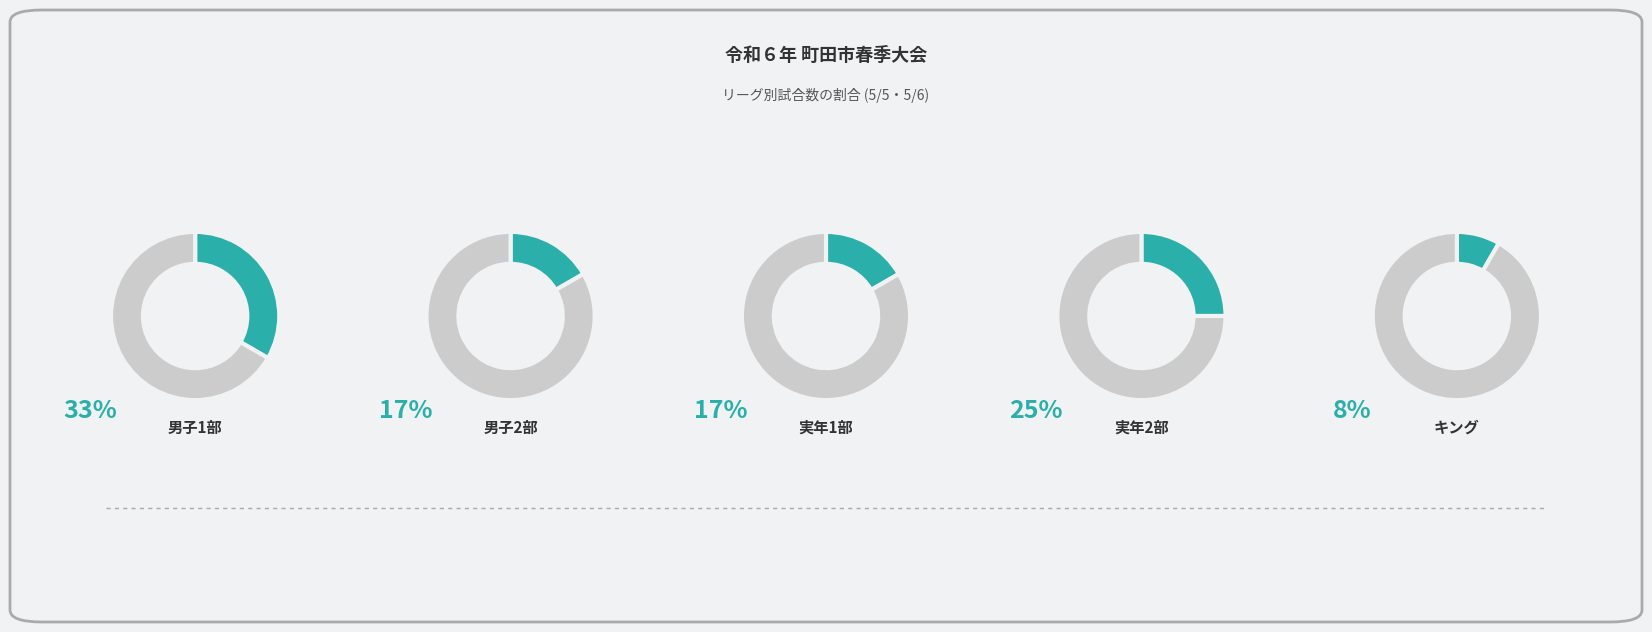

Is it true that キング is 21% of the pie?

False